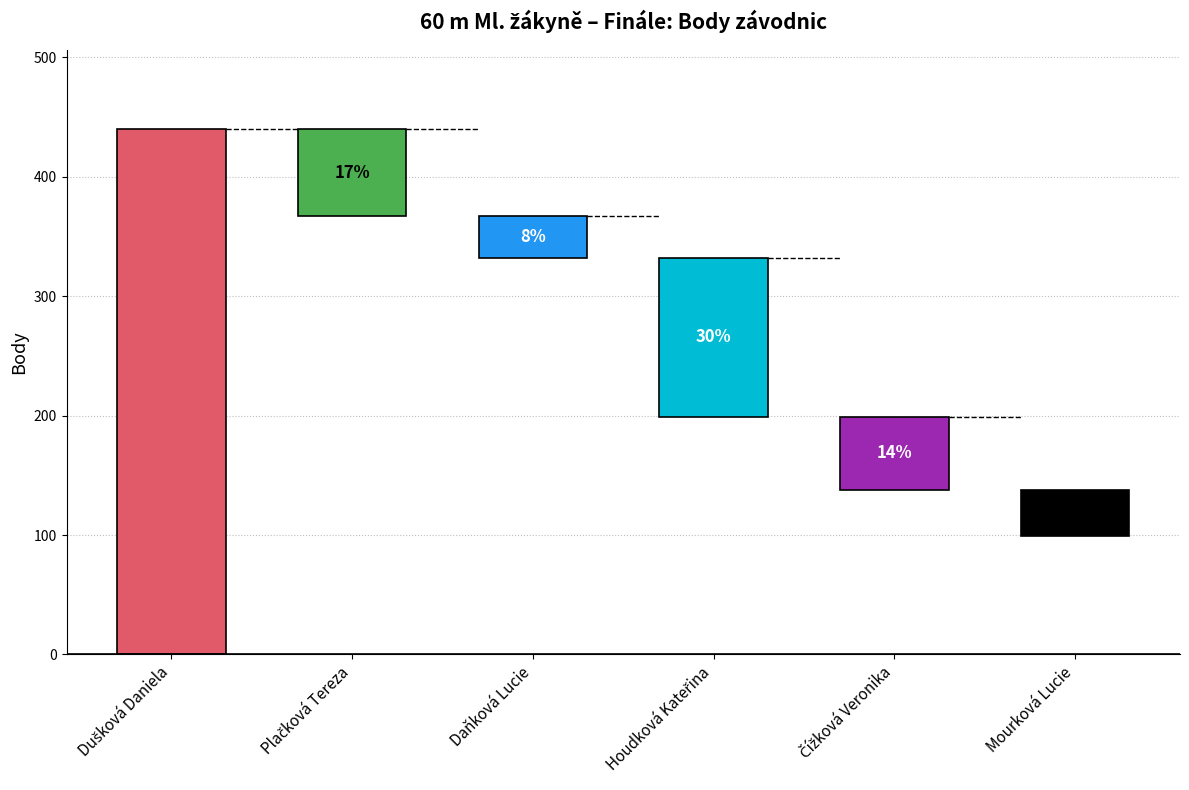

The value at Houdková Kateřina is 199. True or false?

True